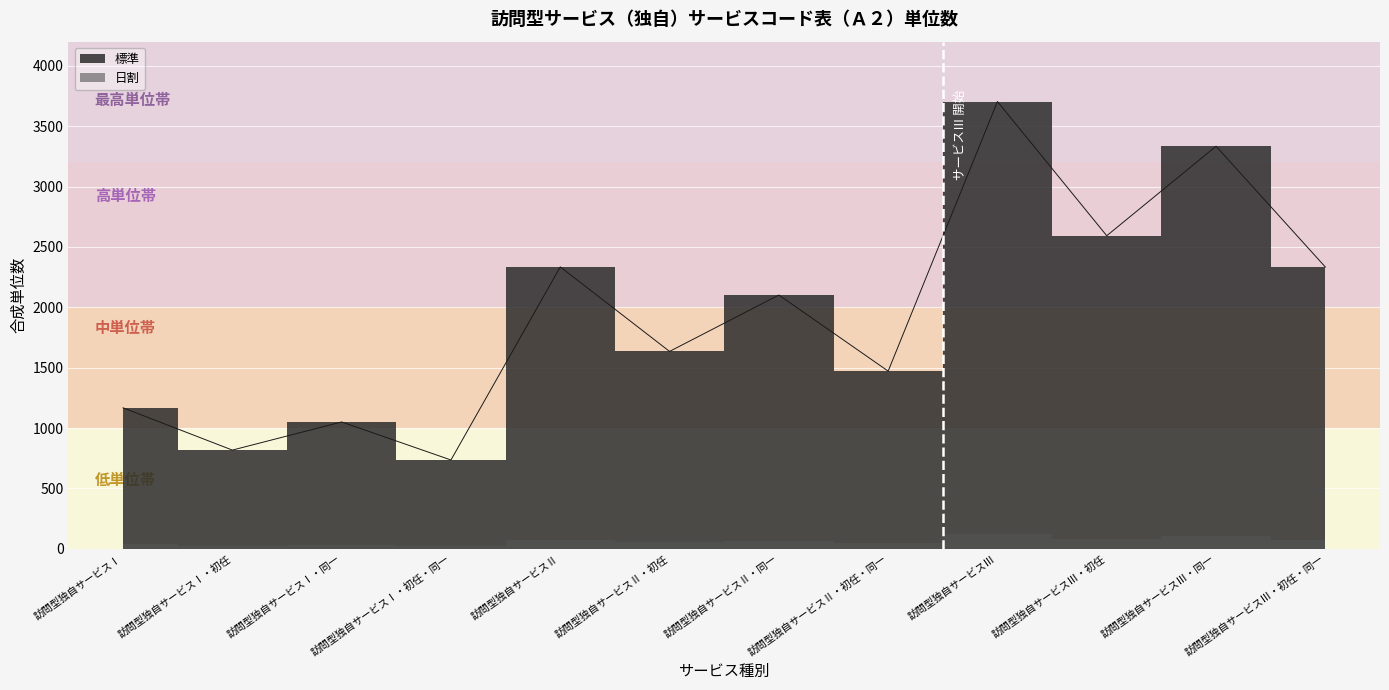

What is the value of the 9th point from the left?

3704